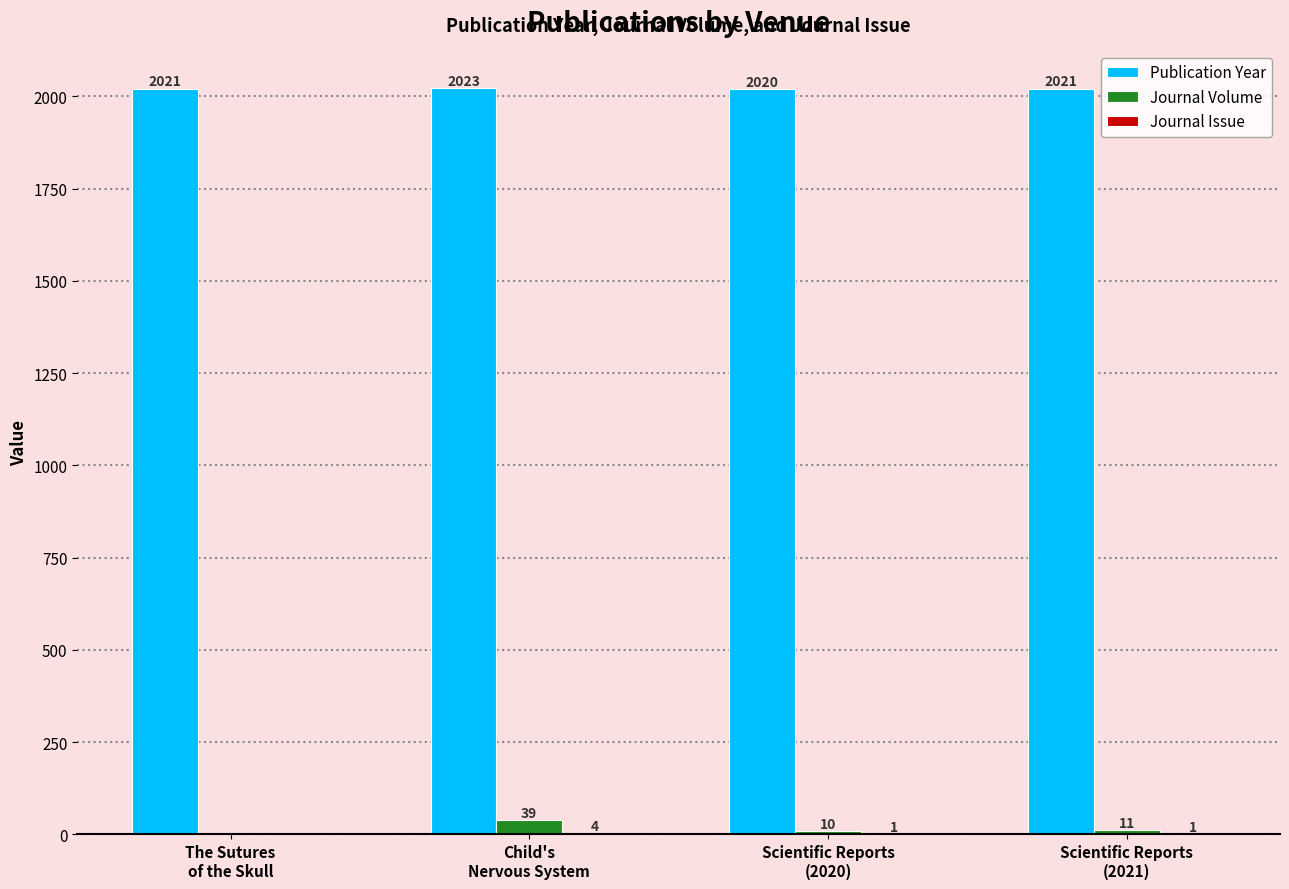

Which series has the largest total across all categories?

Publication Year